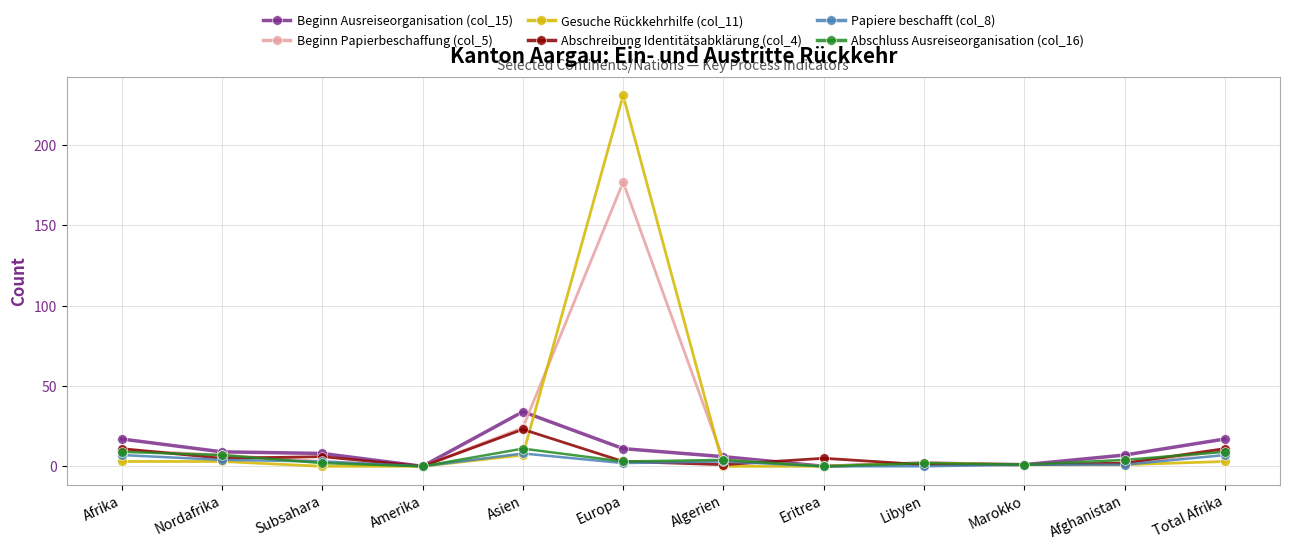

What is the value of the Papiere beschafft (col_8) point at the 10th from the left?

1